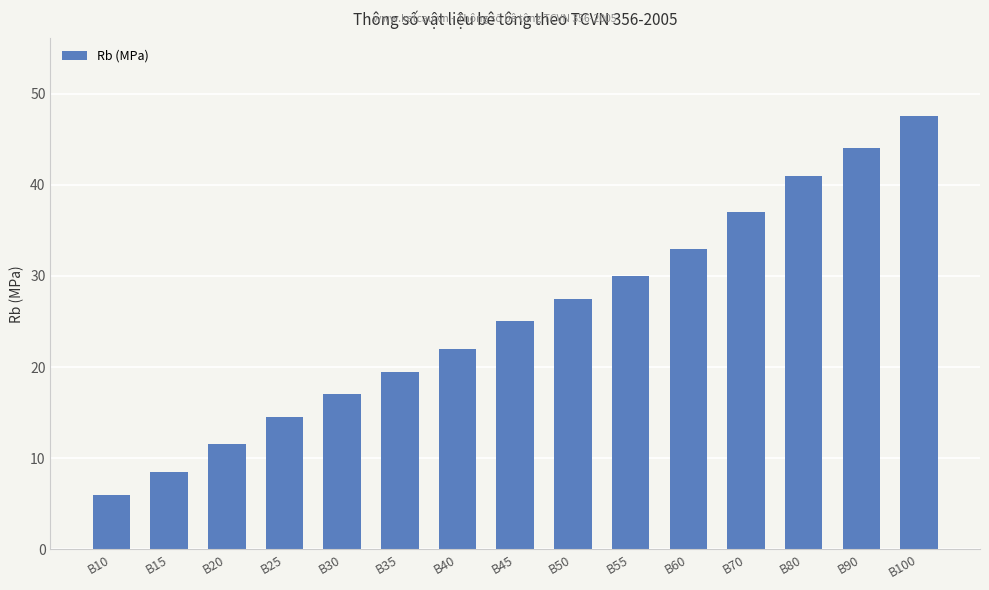

Which has a higher value, B80 or B100?

B100